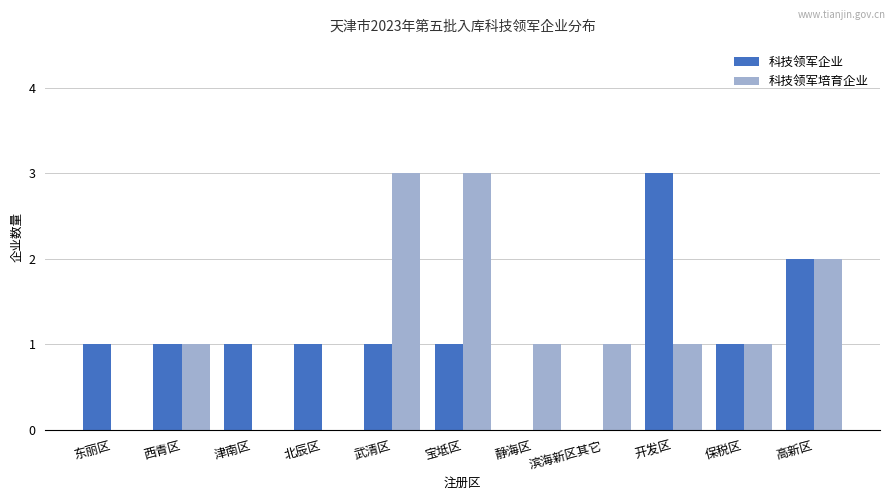

What value does the 科技领军企业 series have at 开发区?

3